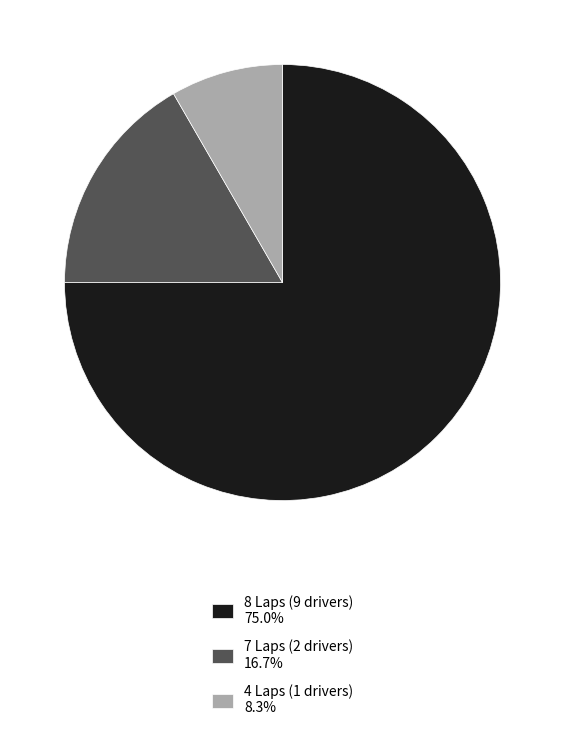

Does 7 Laps (2 drivers) 16.7% represent more than half of the total?

No